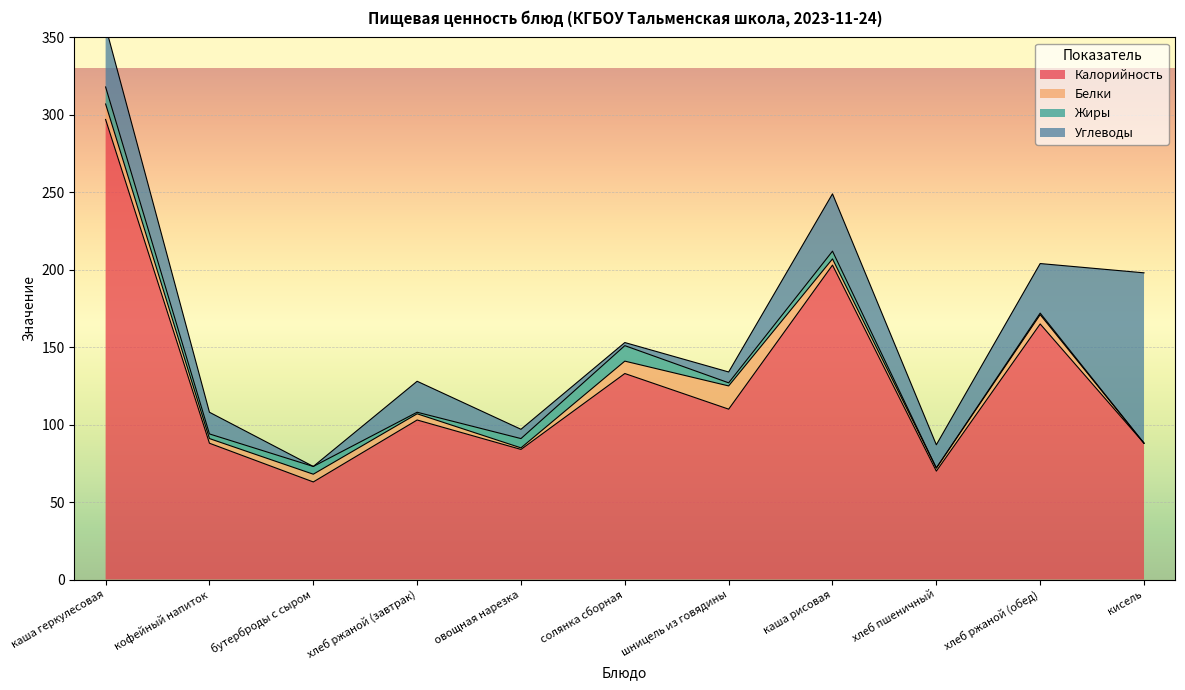

Rank the series at овощная нарезка from highest to lowest value.

Калорийность, Жиры, Углеводы, Белки